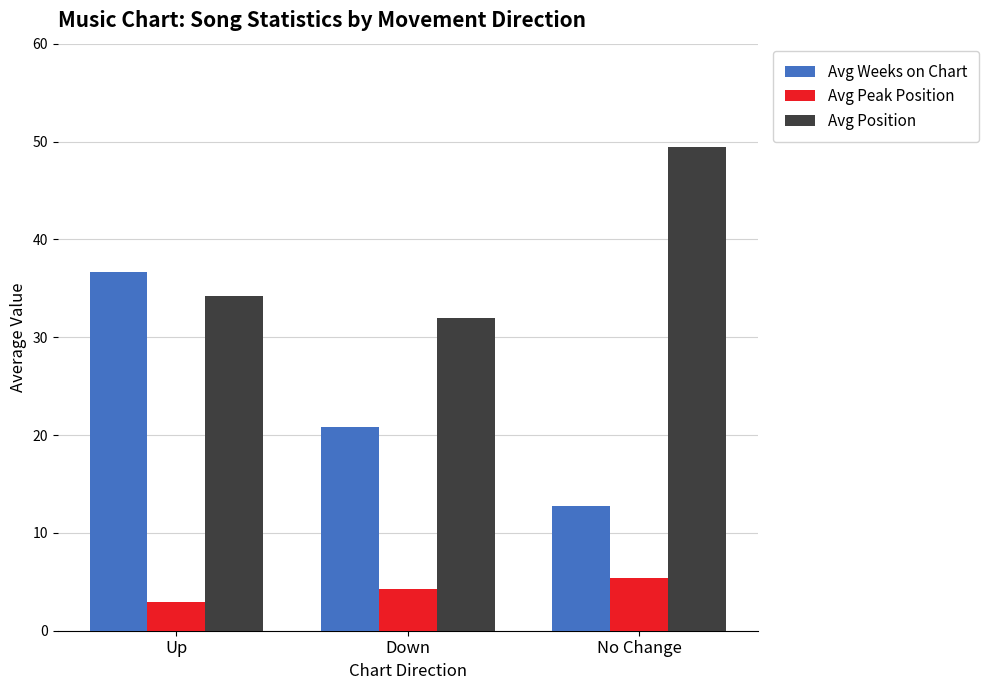

What is the maximum value shown in the chart?

49.5